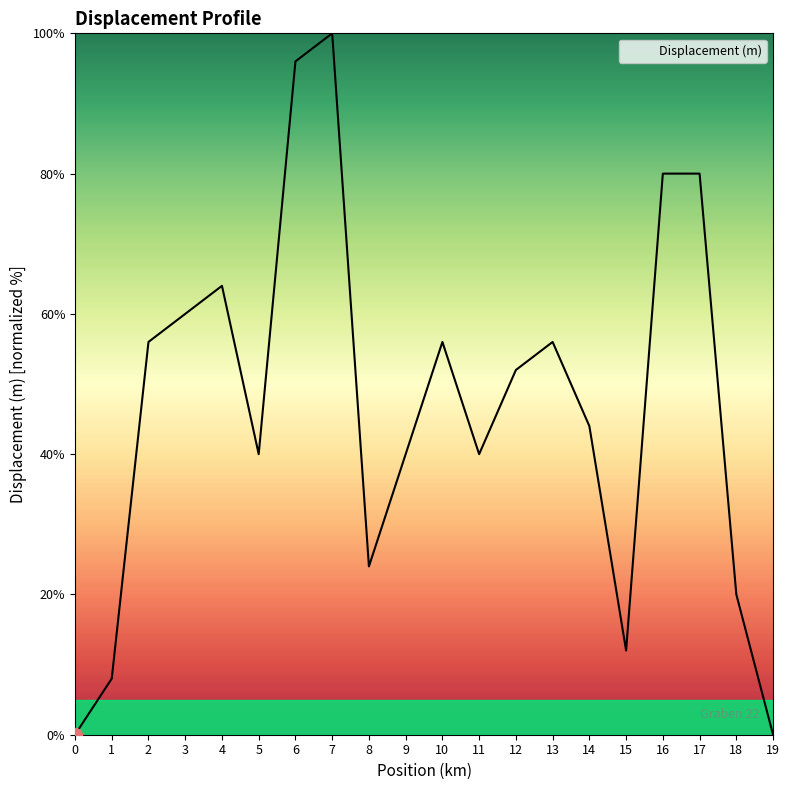

At which label does the data first exceed 52?

2